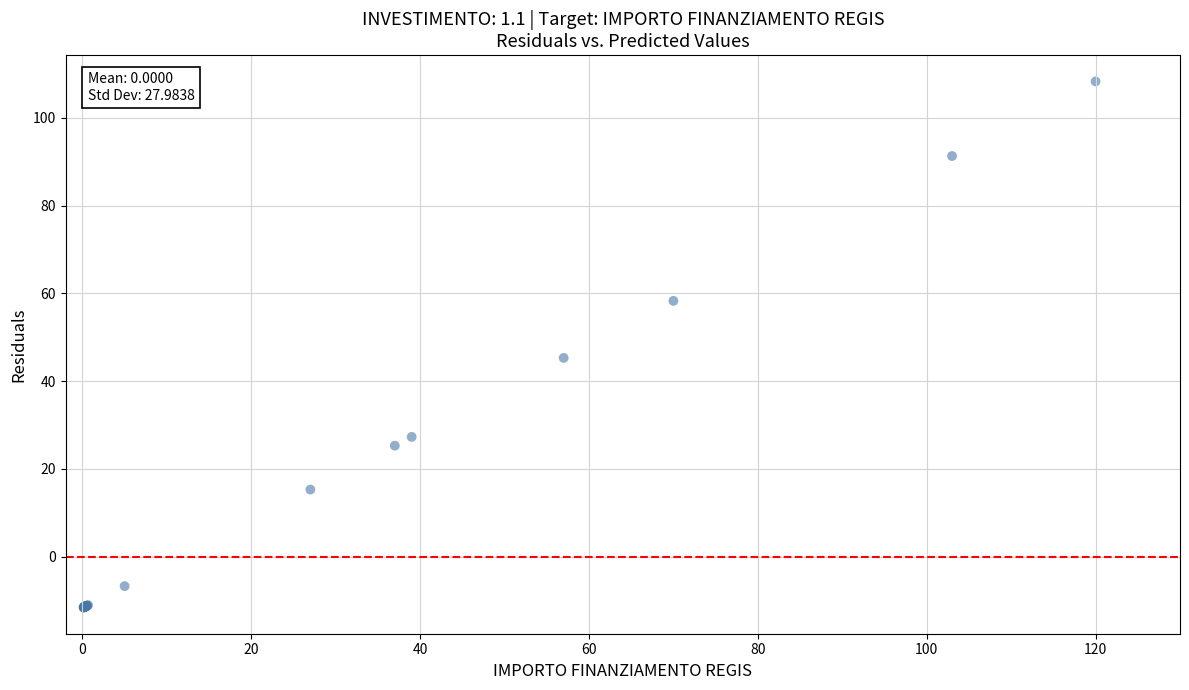

What Y value in the scatter plot is closest to 48?

45.3